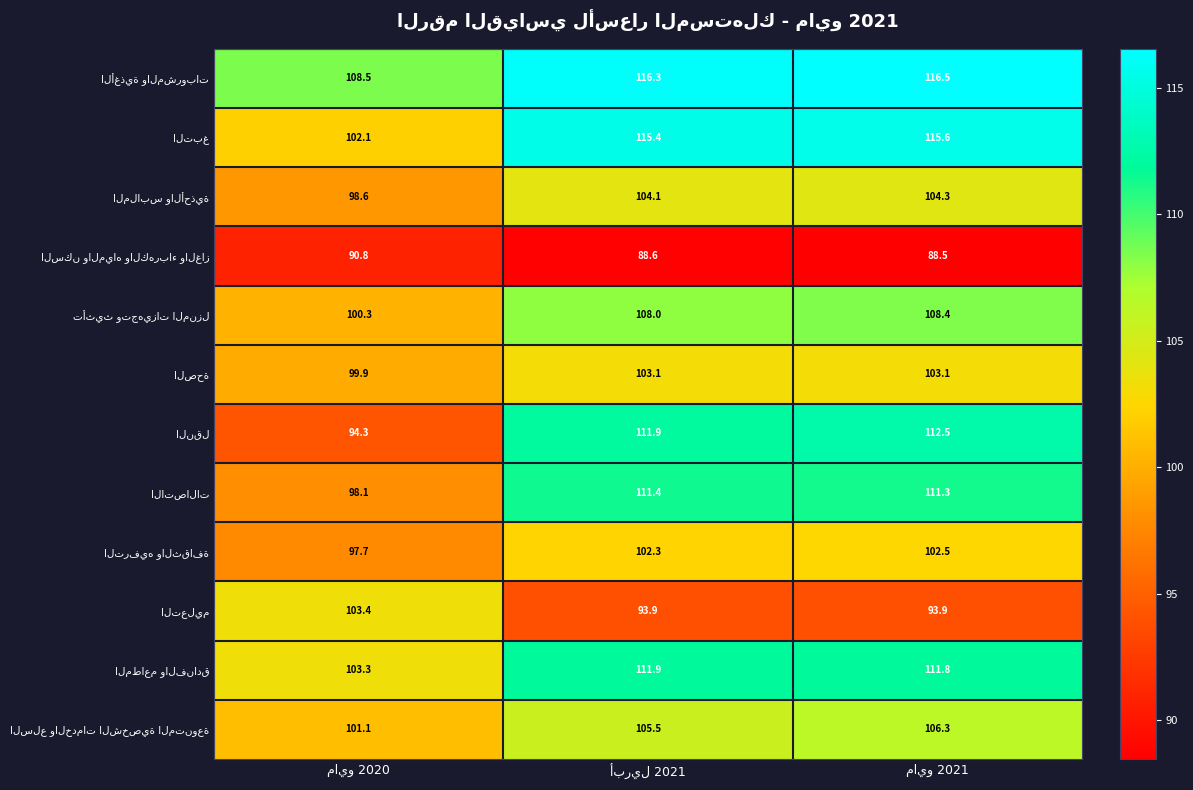

At how many categories does at least one series exceed 93?

3